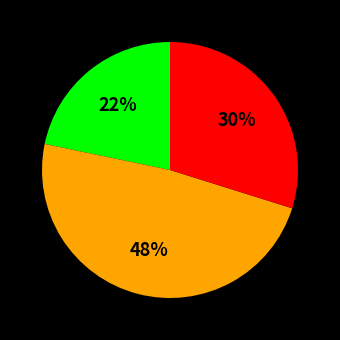

Is there a majority slice in this chart?

No